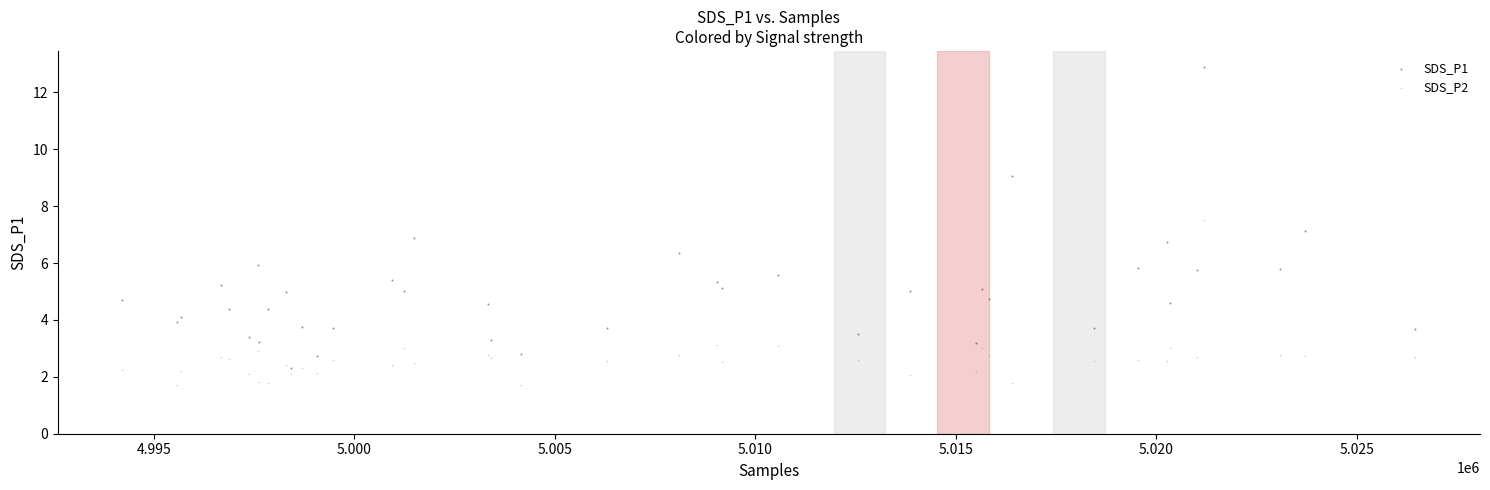

Which series has the widest spread of Y values?

SDS_P1